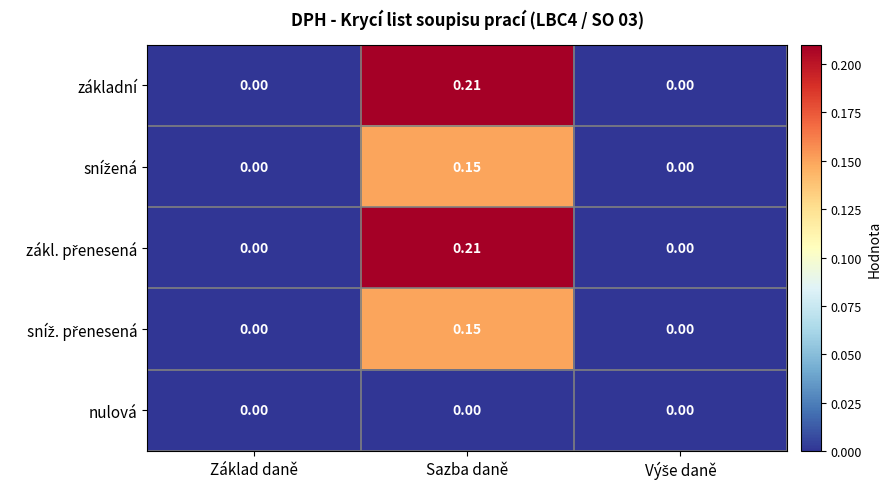

At which category is the sum across all series the highest?

Sazba daně